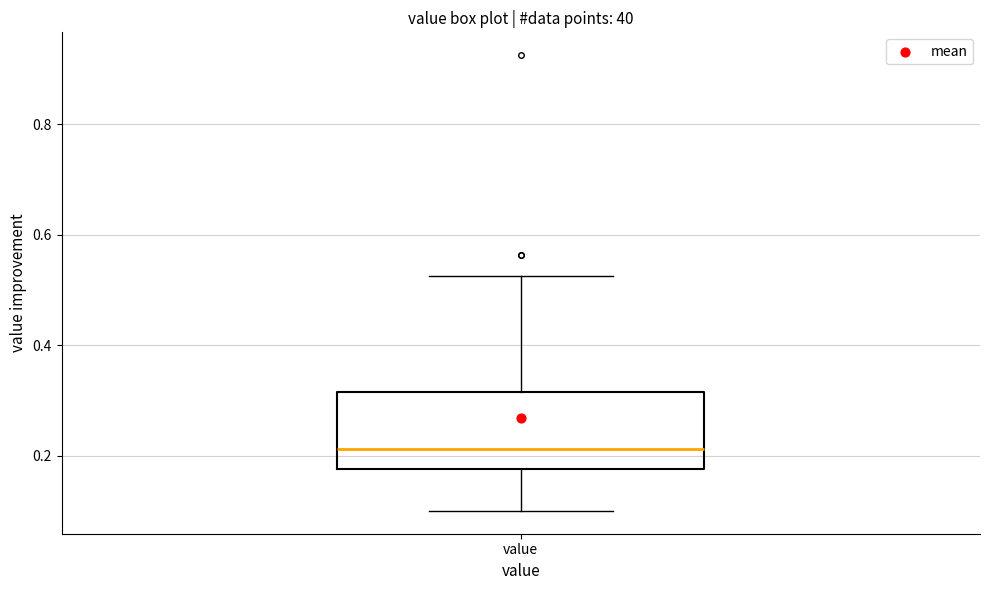

Where does the lower whisker of the box for value end on the y-axis? The values are not printed on the chart, so give them approximately, as read against the axis.

0.10